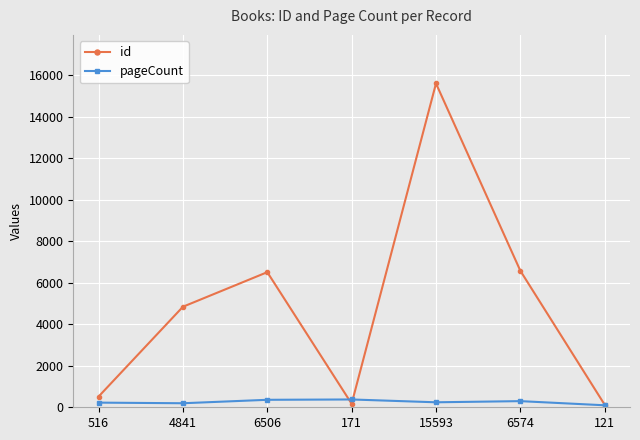

Rank the series by their maximum value, from lowest to highest.

pageCount, id